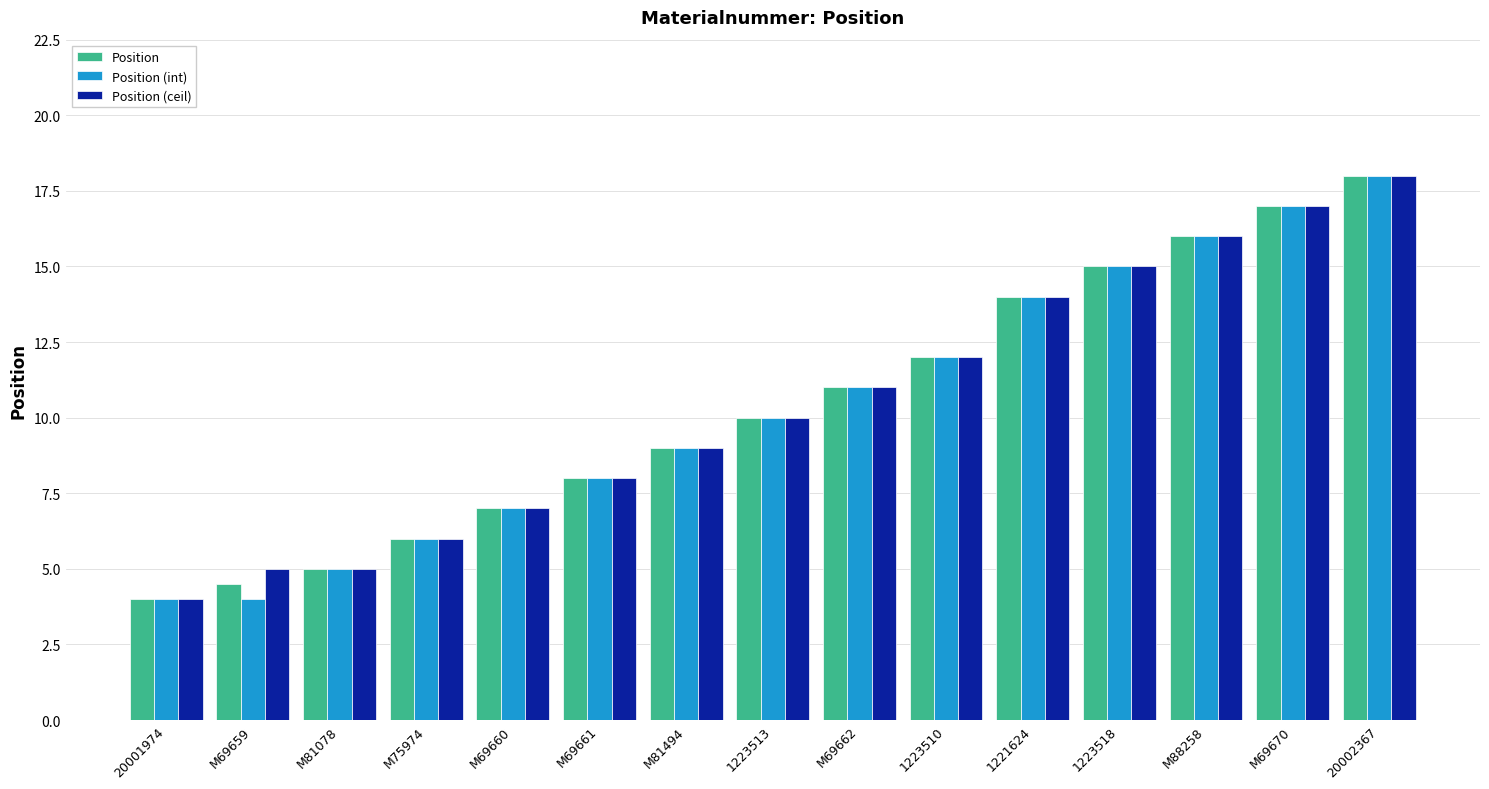

What are all the series names shown in the legend?

Position, Position (int), Position (ceil)